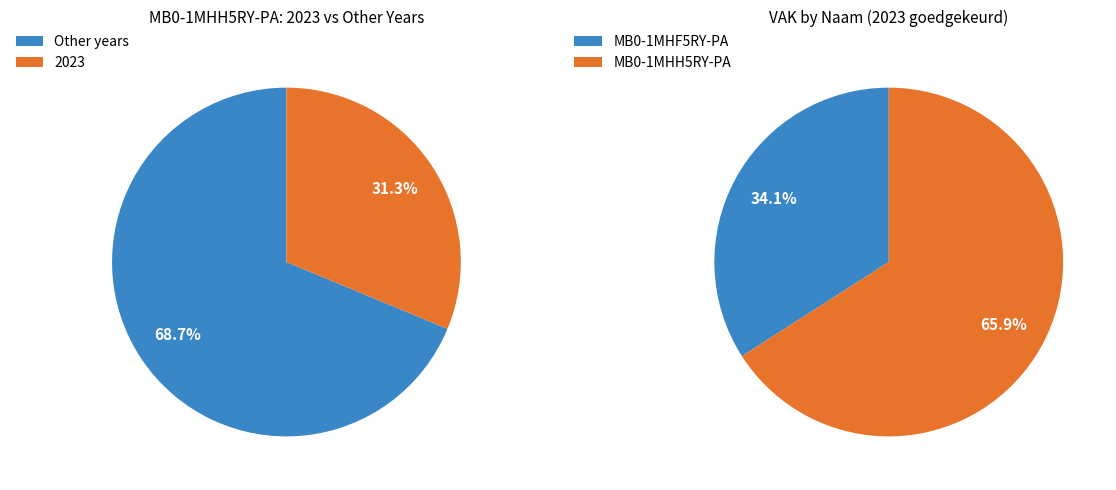

Does MB0-1MHH5RY-PA represent more than half of the total?

Yes